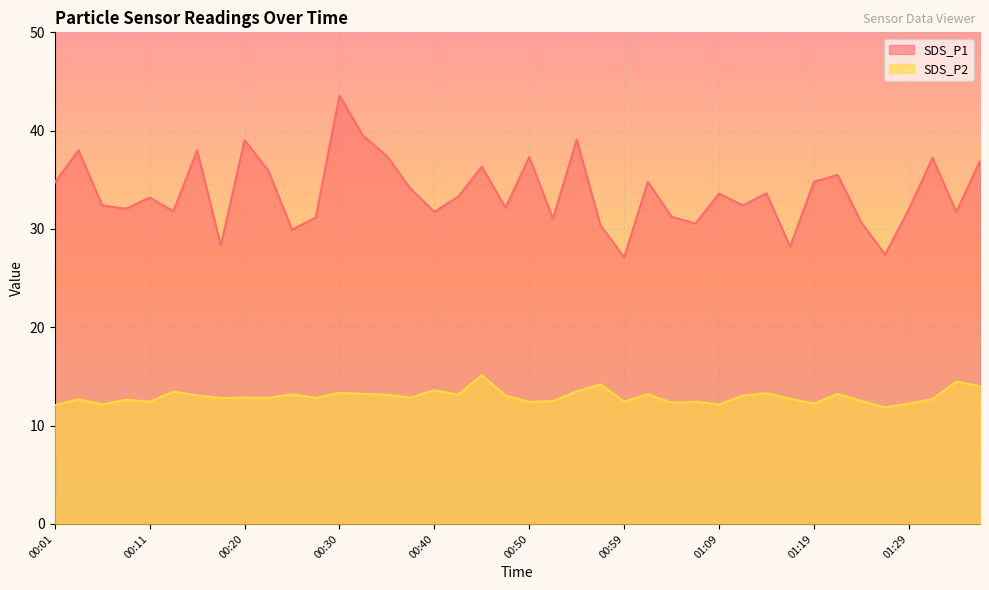

At which category is the sum across all series the highest?

00:30